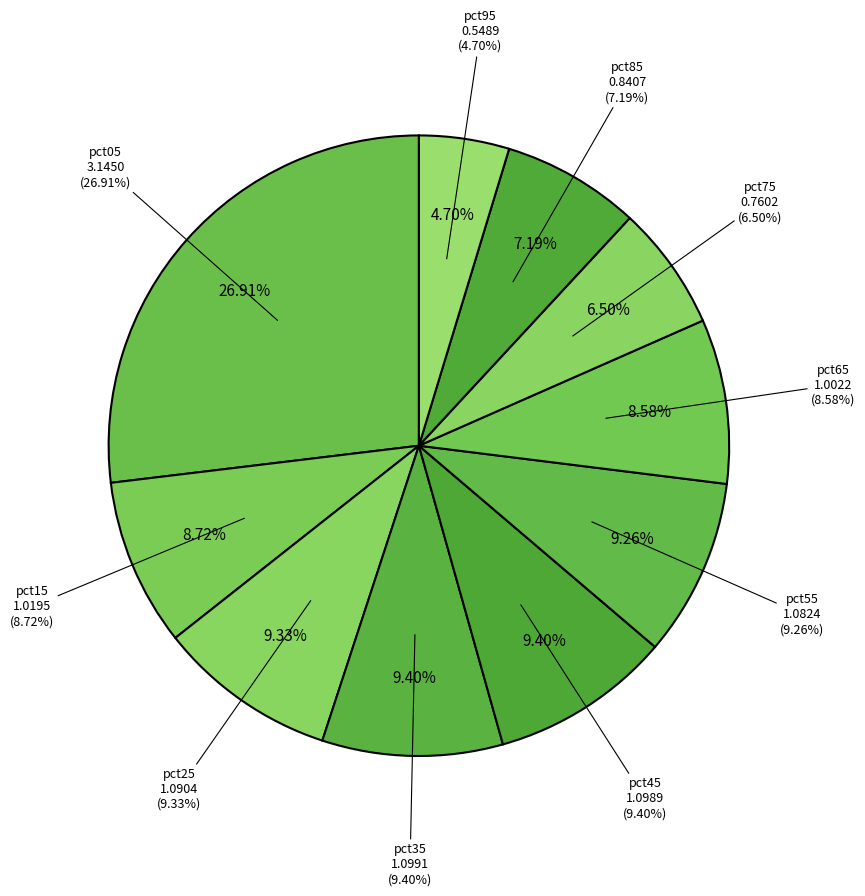

To the nearest percent, what is the average slice percentage?

10%